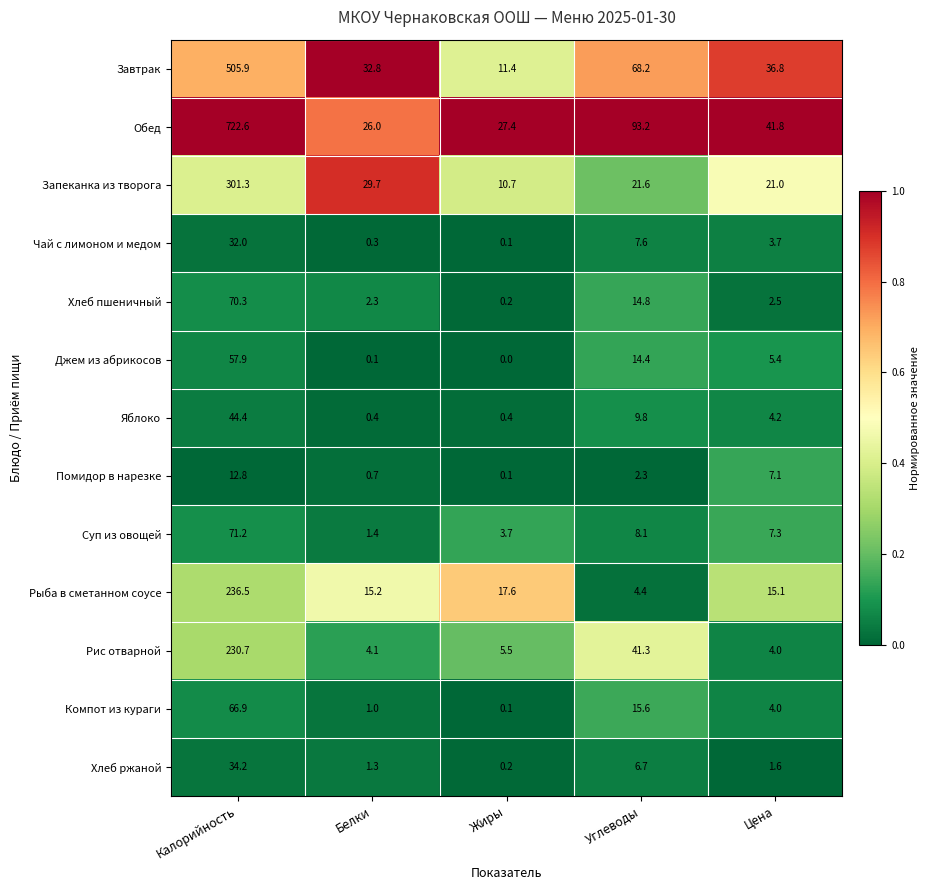

What is the difference between the maximum and minimum values in the Завтрак series?

494.5